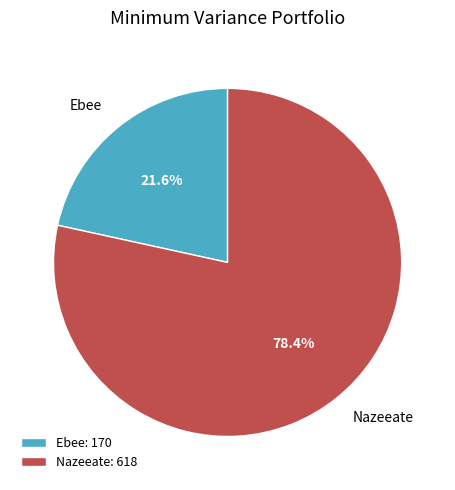

How much of the chart is everything except Nazeeate?

21.6%